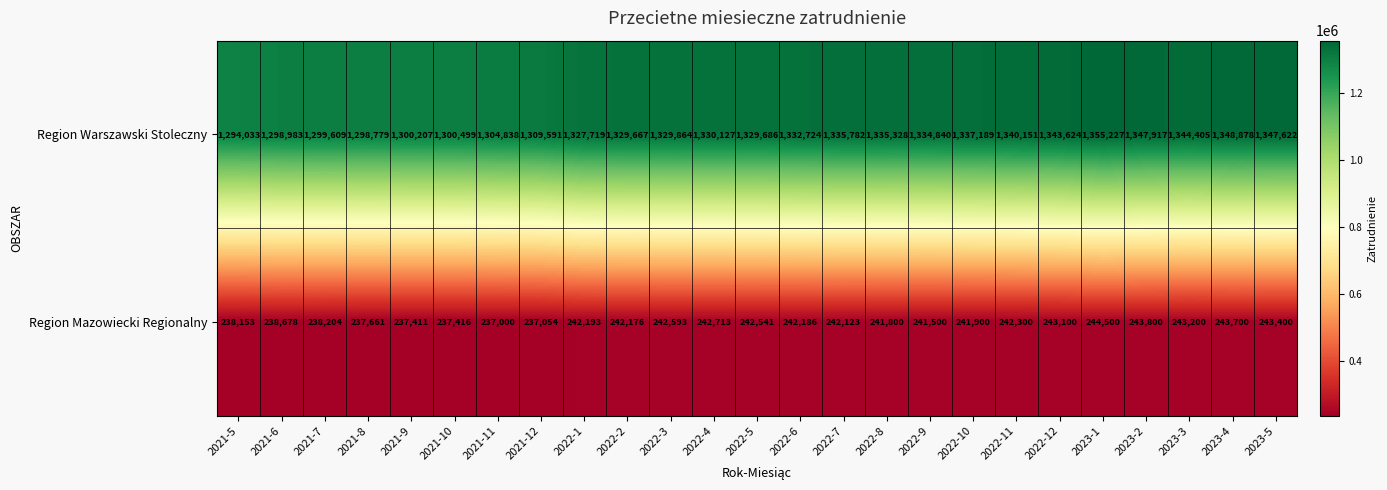

At which label is Region Mazowiecki Regionalny closest to 240750?

2022-9